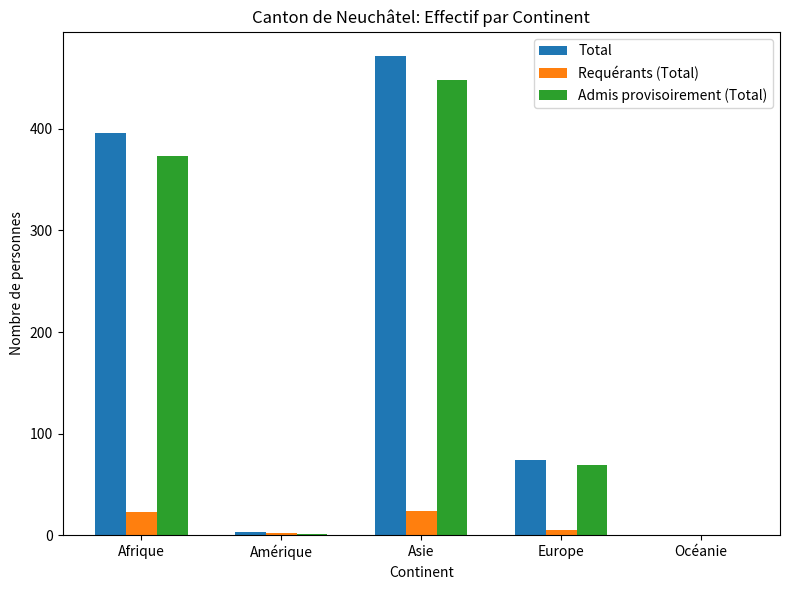

The Requérants (Total) series shows 2 at Amérique. True or false?

True